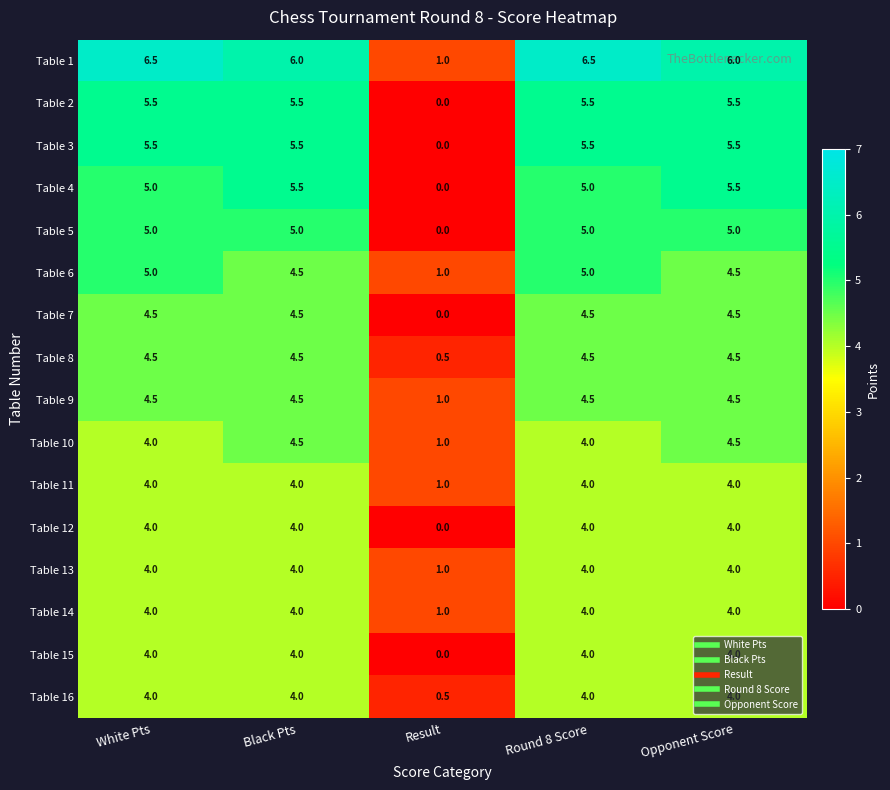

Count the Table 15 values in the range 4 to 5.

4